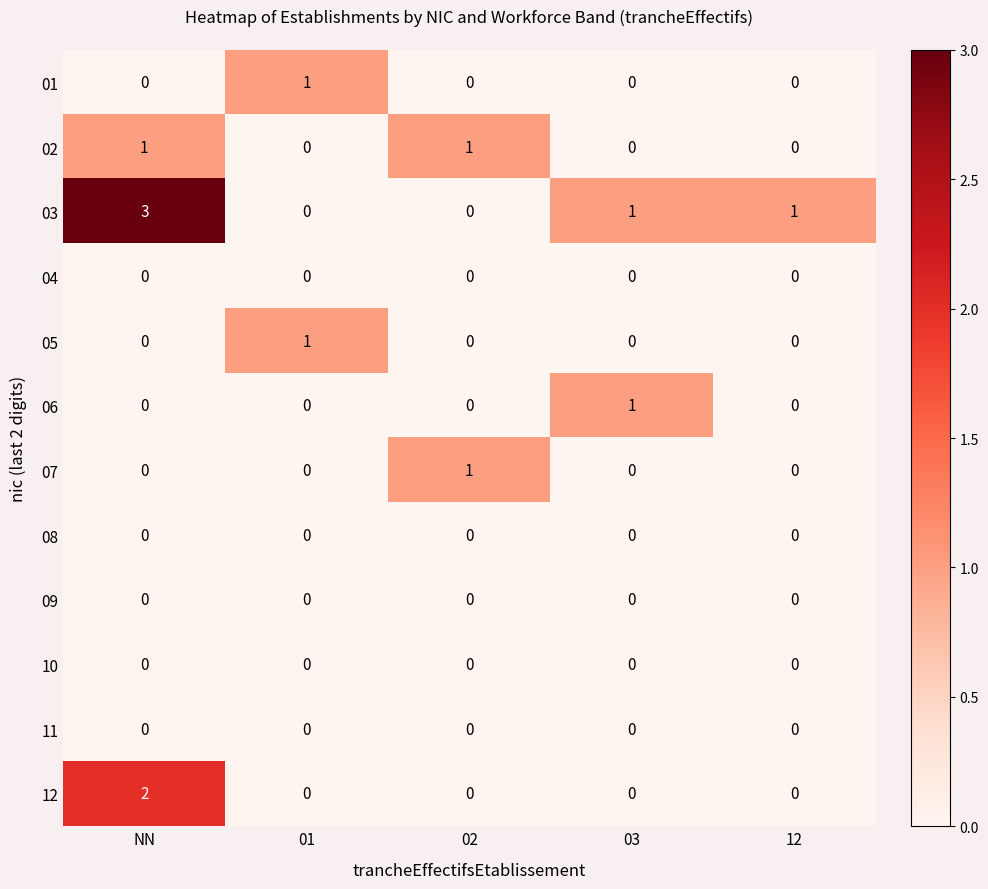

What is the difference between the highest and lowest values at NN?

3